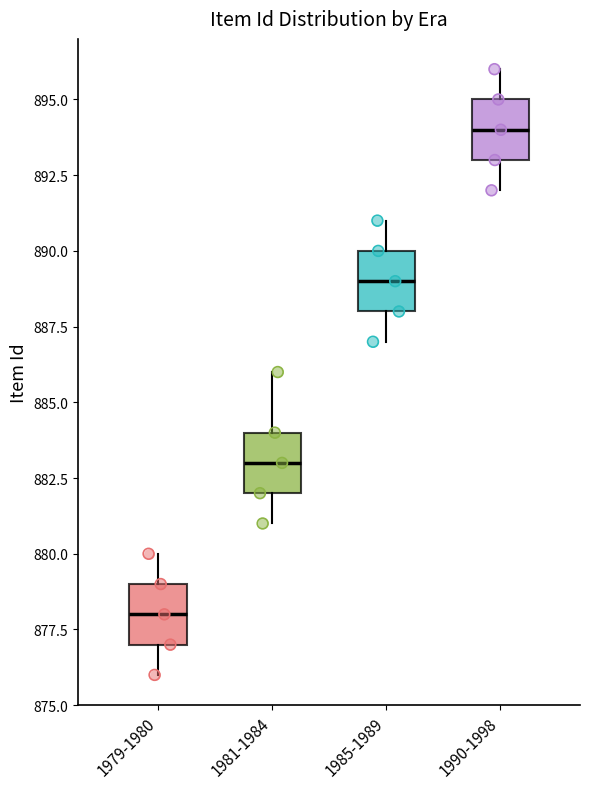

Reading left to right, read every box against the y-axis: the position of its median line, the range the box covers, and the ends of its whiskers. The values are not printed on the chart, so give them approximately, as read against the axis.

1979-1980: median 878, box 877 to 879, whiskers 876 to 880
1981-1984: median 883, box 882 to 884, whiskers 881 to 886
1985-1989: median 889, box 888 to 890, whiskers 887 to 891
1990-1998: median 894, box 893 to 895, whiskers 892 to 896